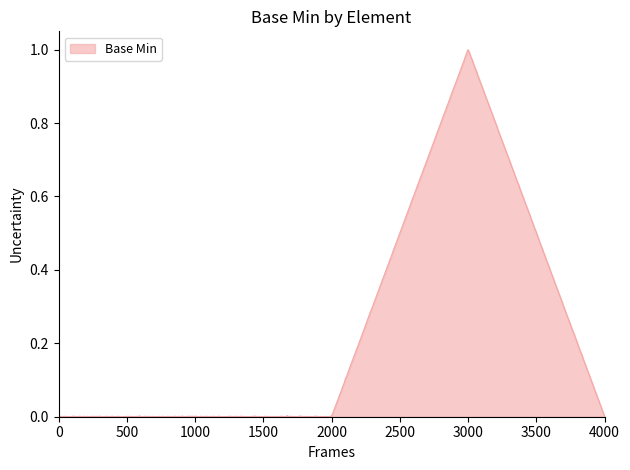

Rank the categories by value from highest to lowest.

1, 0, 0, 0, 0